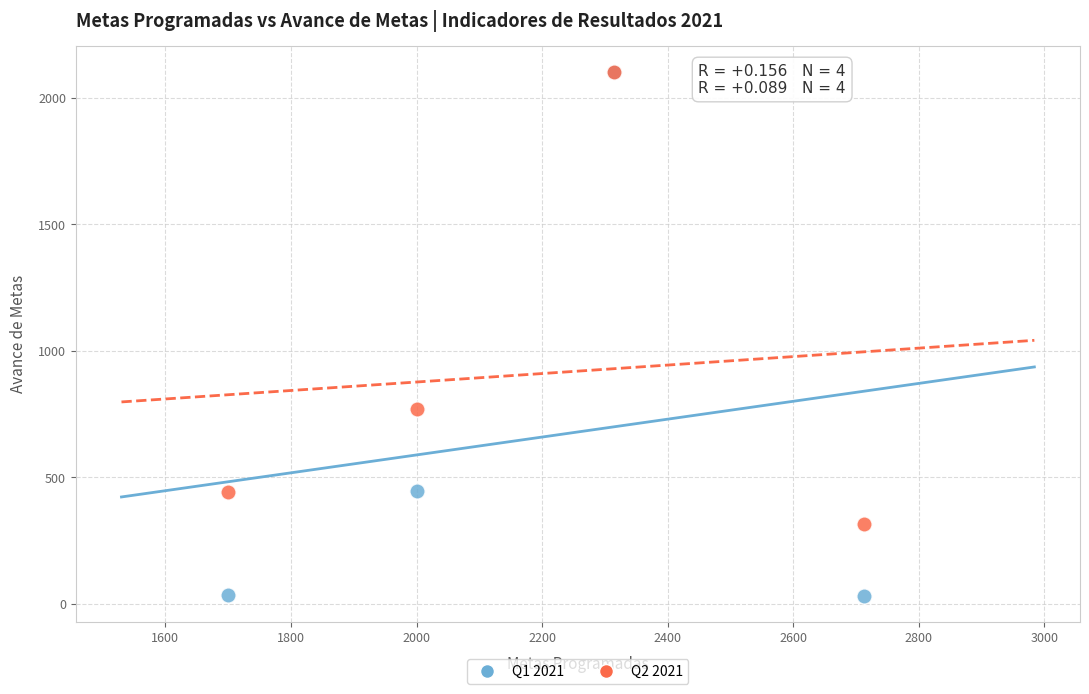

Which series has the widest spread of Y values?

Q1 2021